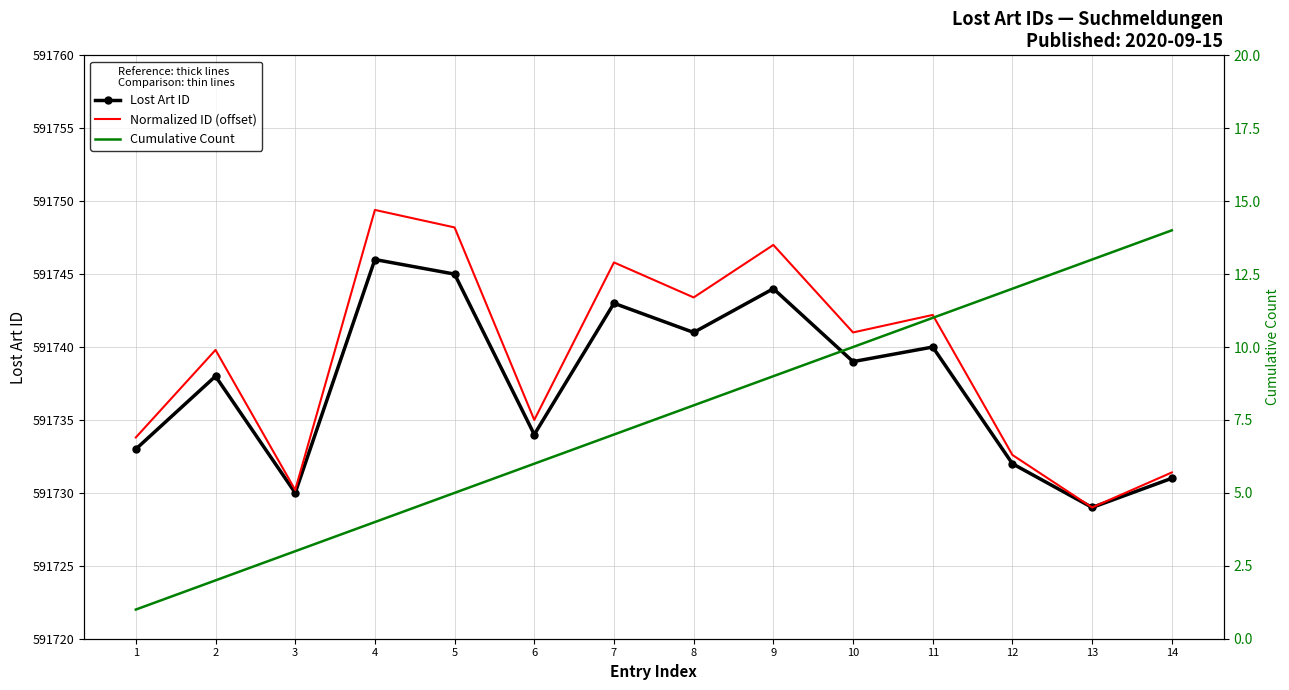

What are all the series names shown in the legend?

Lost Art ID, Normalized ID (offset), Cumulative Count